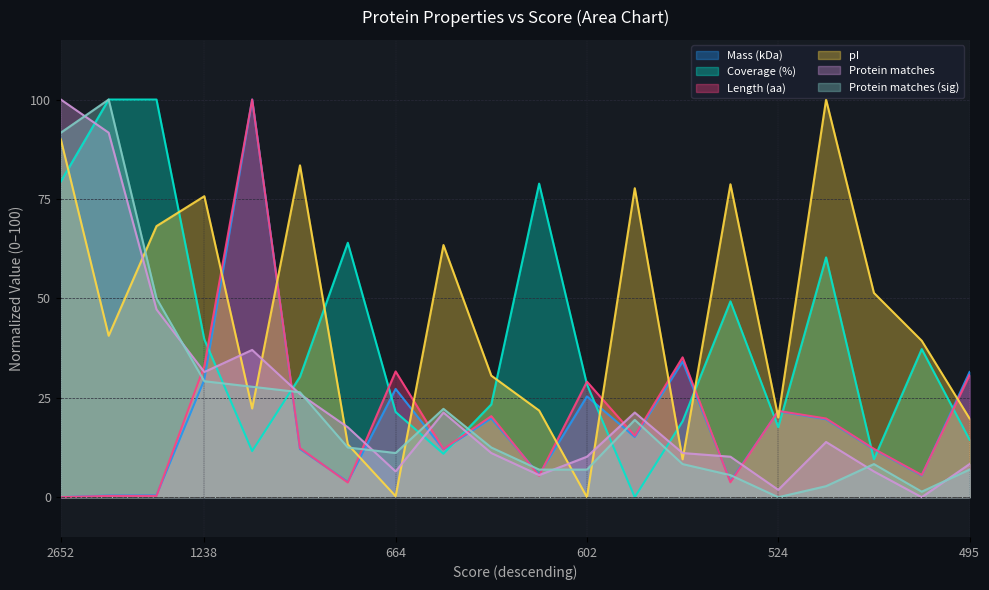

How many data points does each series have?

20